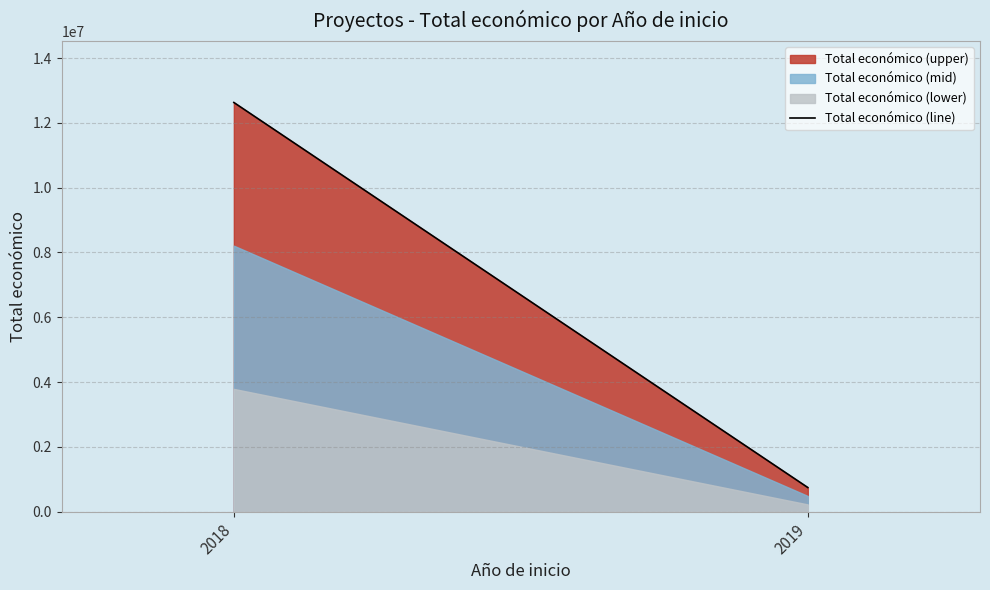

Reading left to right, list all the values displayed in this chart.

2018=12630306	2019=744965